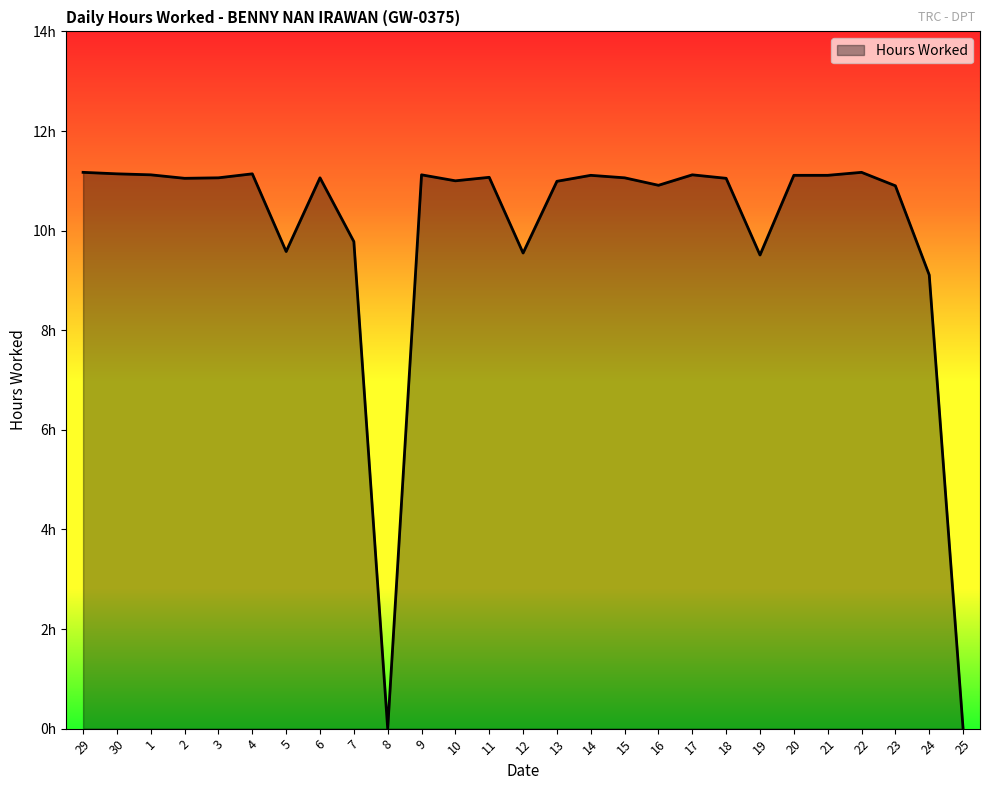

Where does the data first go above 11?

29